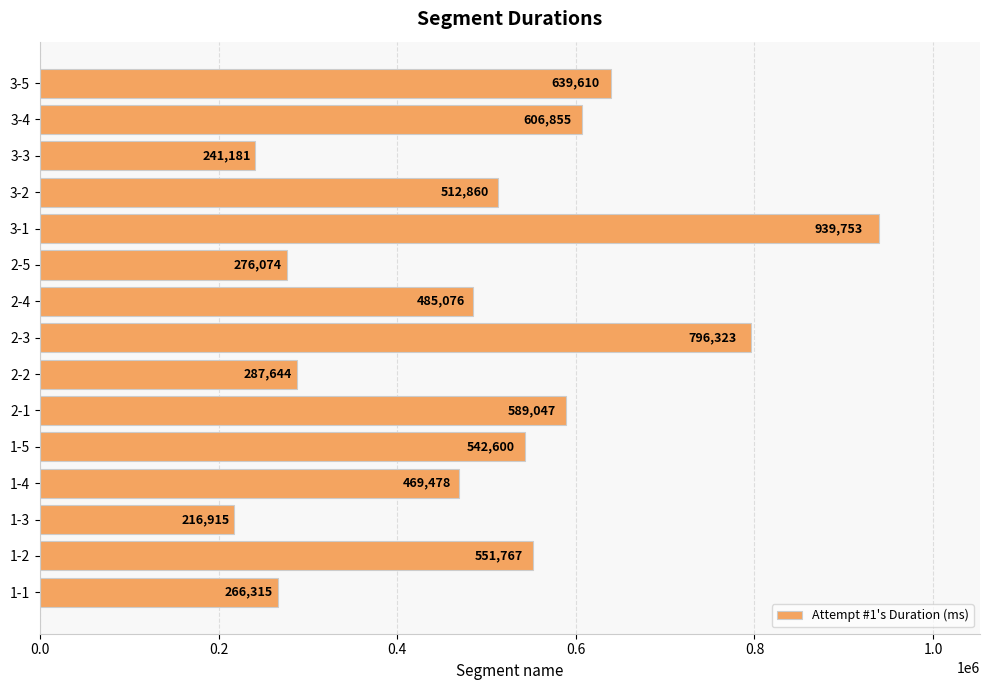

Reading bottom to top, extract all data points from this chart.

1-1=266315	1-2=551767	1-3=216915	1-4=469478	1-5=542600	2-1=589047	2-2=287644	2-3=796323	2-4=485076	2-5=276074	3-1=939753	3-2=512860	3-3=241181	3-4=606855	3-5=639610